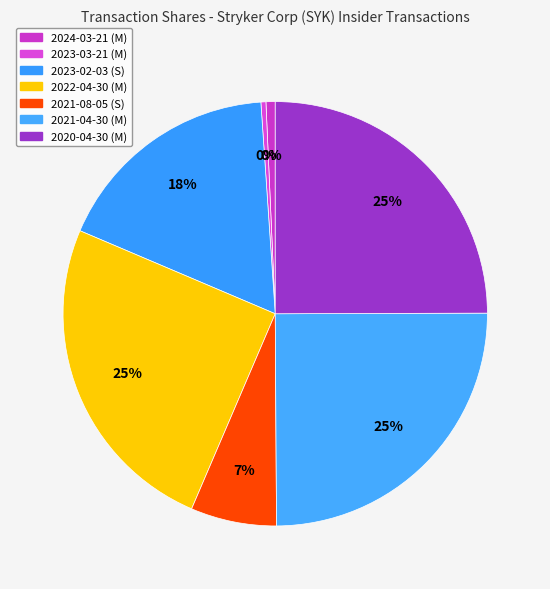

Is there any slice that represents more than half of the pie?

No